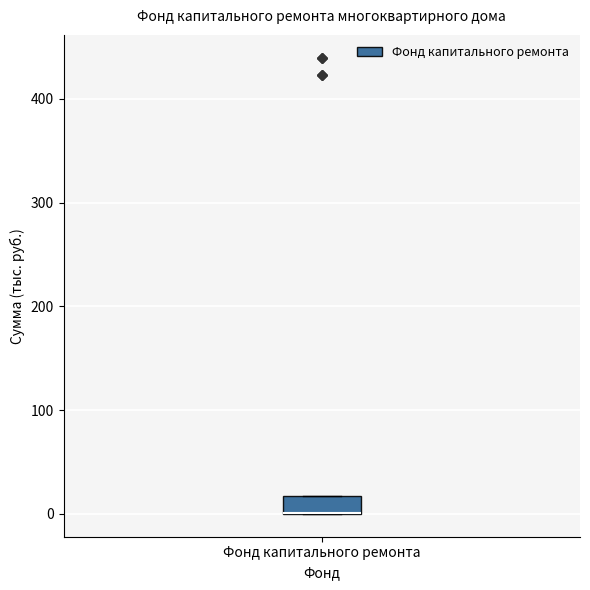

Transcribe this box plot: give where the median line is, the range the box spans, and where the two whiskers end, as read against the y-axis. The values are not printed on the chart, so give them approximately, as read against the axis.

median 0 (drawn on the box's lower edge), box 0 to 20, whiskers 0 to 20